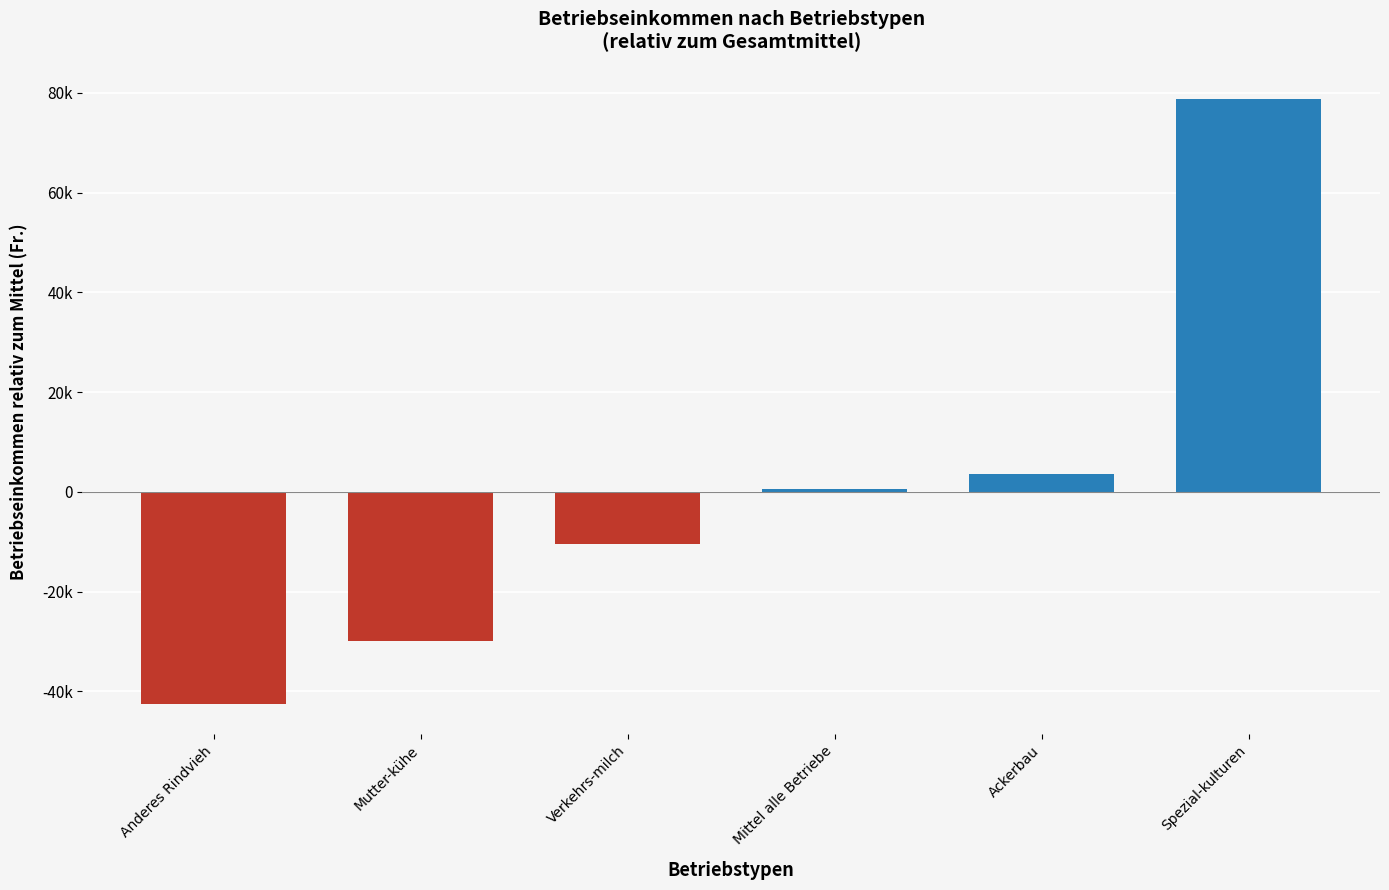

Where does the data first go above 556?

Ackerbau